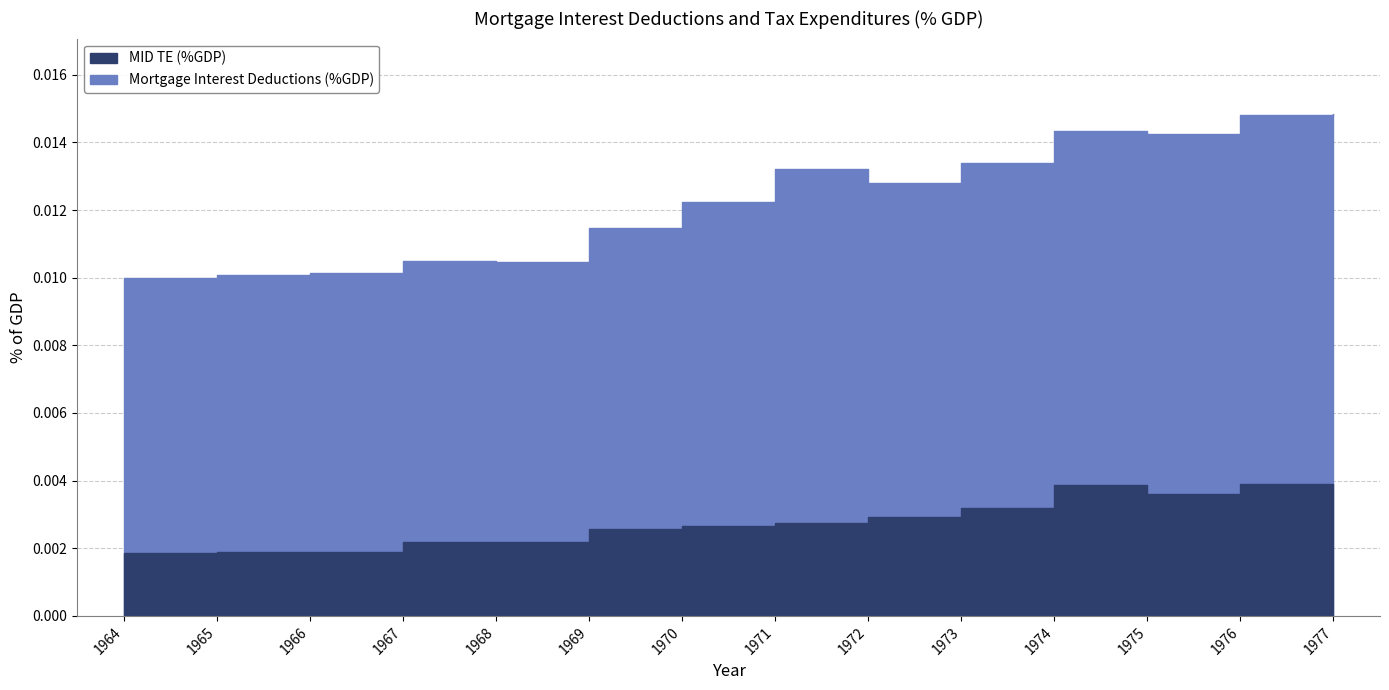

How many lines are shown in the chart?

2